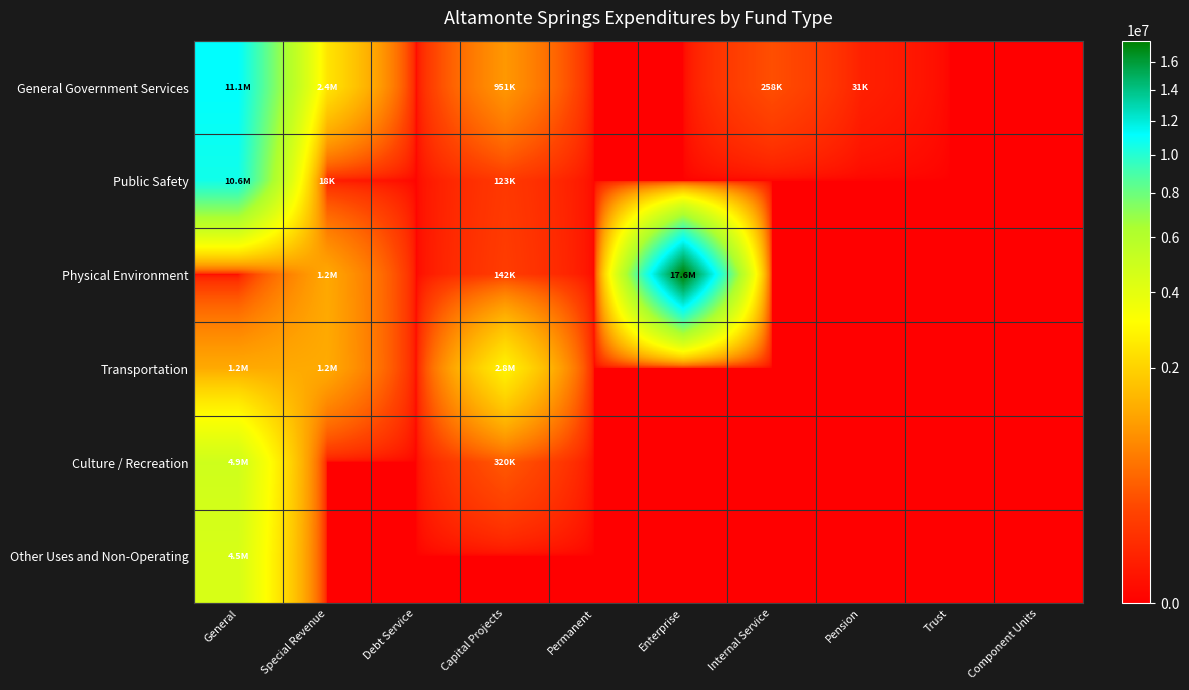

At which category is the sum across all series the highest?

General